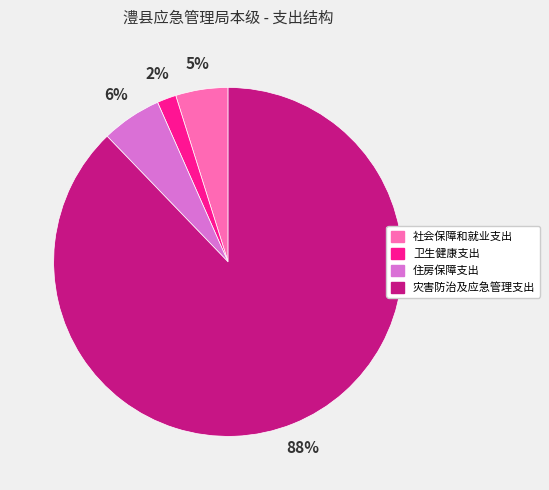

Is it true that 社会保障和就业支出 is 5% of the pie?

True